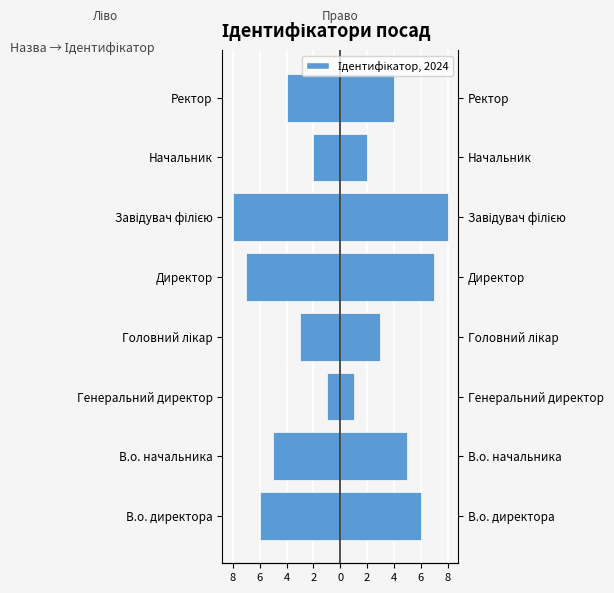

What is the spread (max minus min) of values at Головний лікар?

6